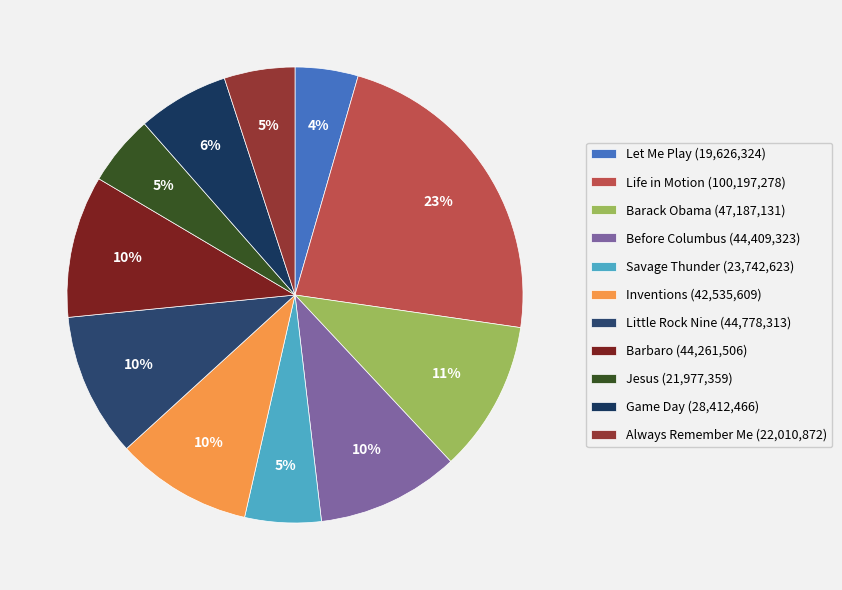

Is there a majority slice in this chart?

No